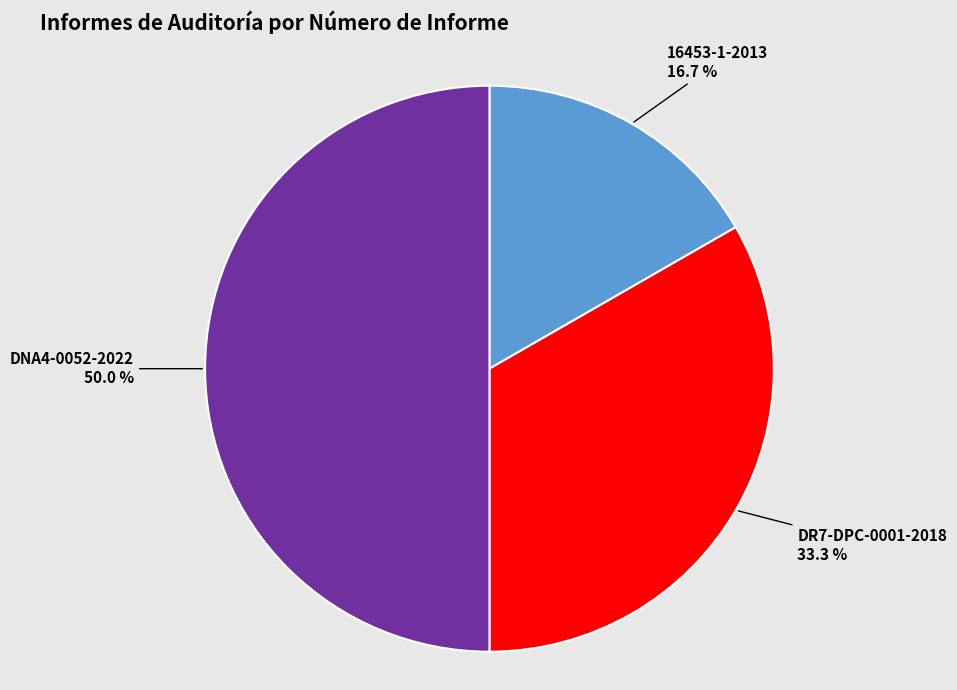

Is it true that DNA4-0052-2022 is 50% of the pie?

True